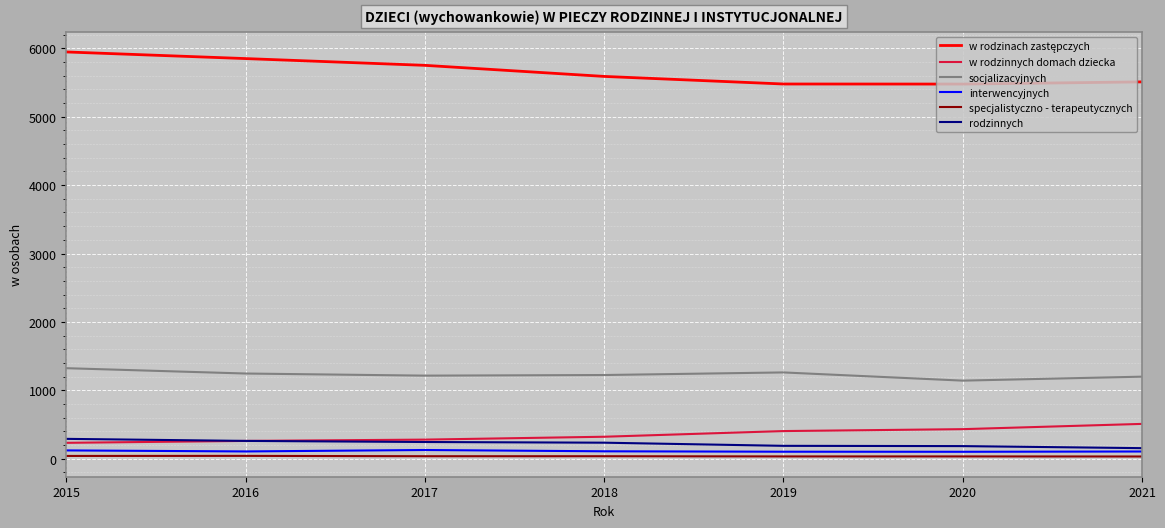

What is the total value across all series at 2019?

7459